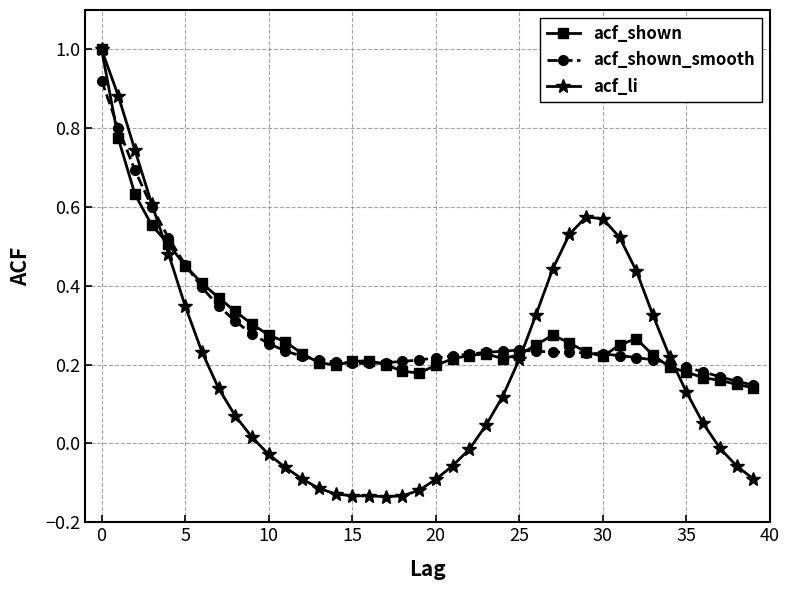

Which series has the largest range (max minus min)?

acf_li